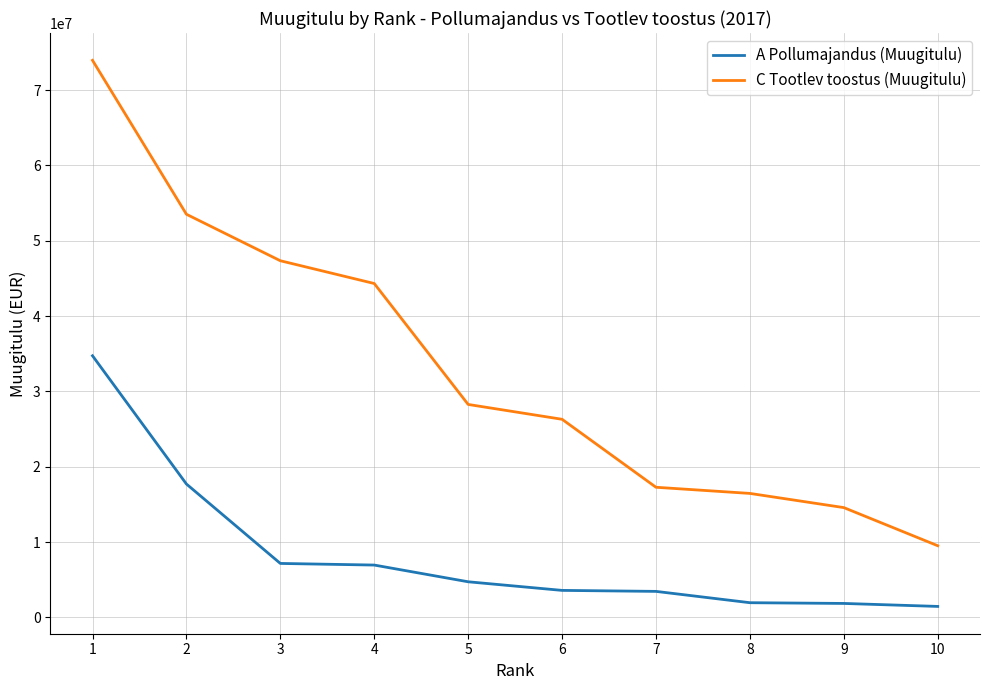

Which series changed the most between 6 and 8?

C Tootlev toostus (Muugitulu)